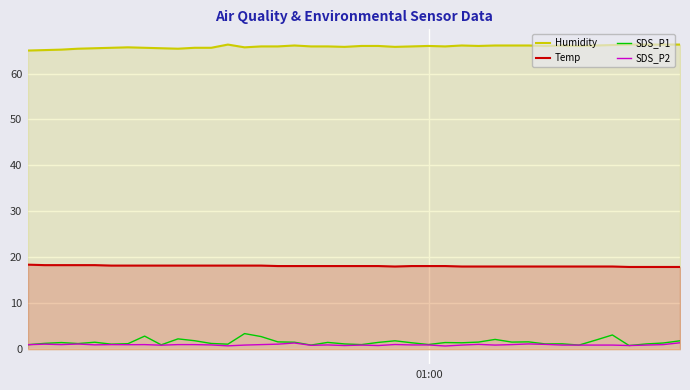

Which series has the widest spread of values?

SDS_P1